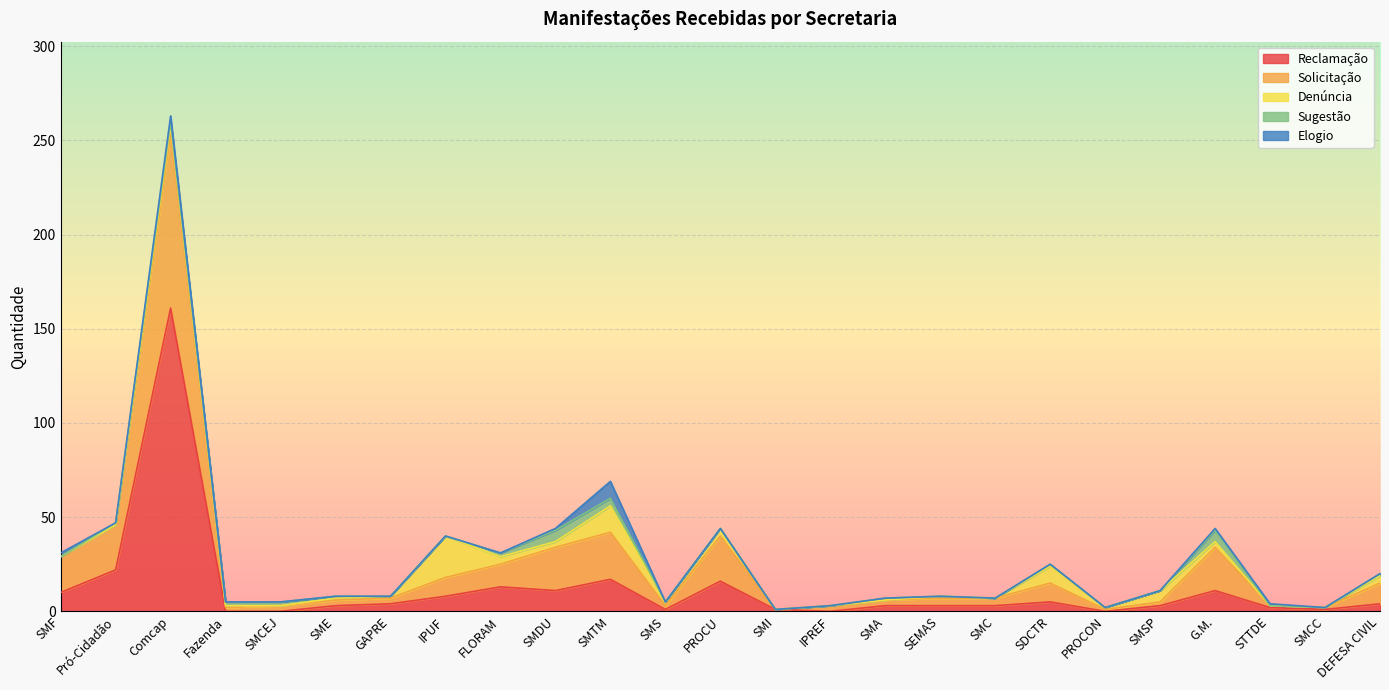

Which series ends up on top after the final intersection of Sugestão and Elogio?

Elogio